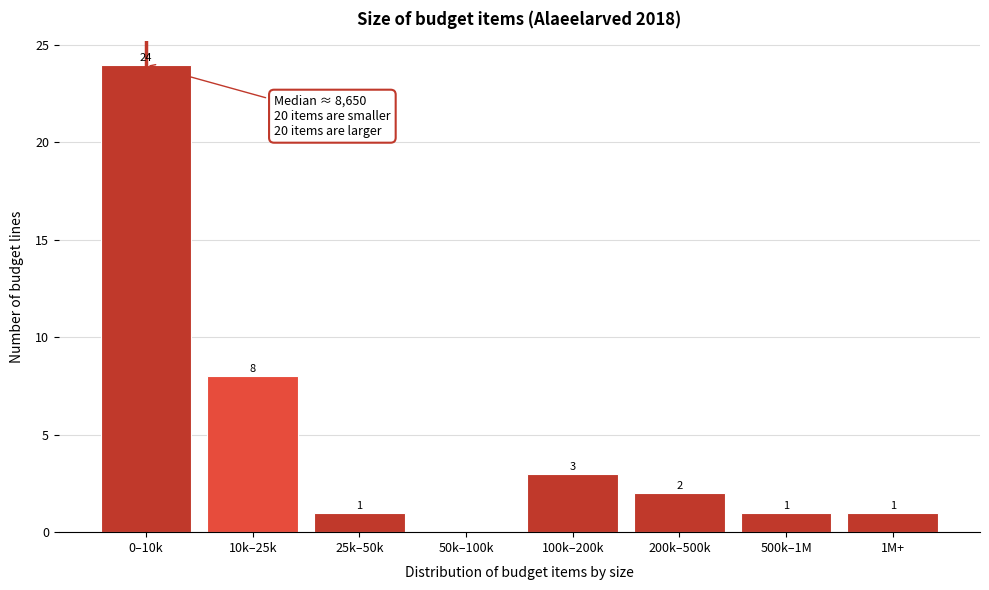

Reading left to right, extract all data points from this chart.

0–10k=24	10k–25k=8	25k–50k=1	50k–100k=0	100k–200k=3	200k–500k=2	500k–1M=1	1M+=1